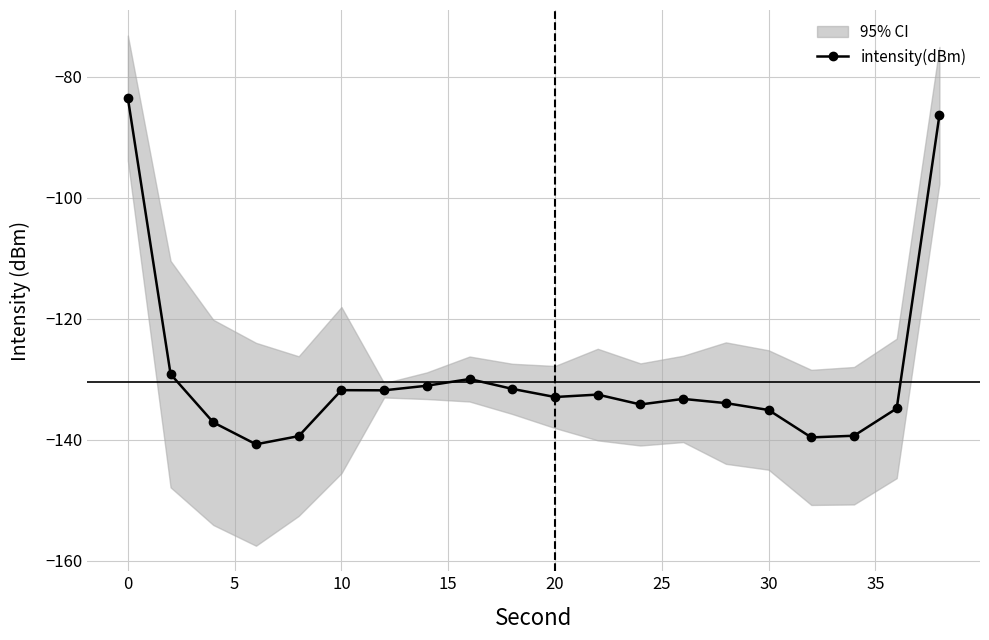

What is the minimum value shown in the chart?

-140.7